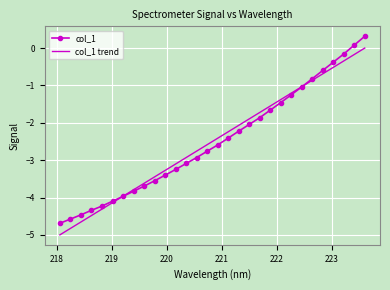

List the series in order of their peak value, lowest first.

col_1 trend, col_1